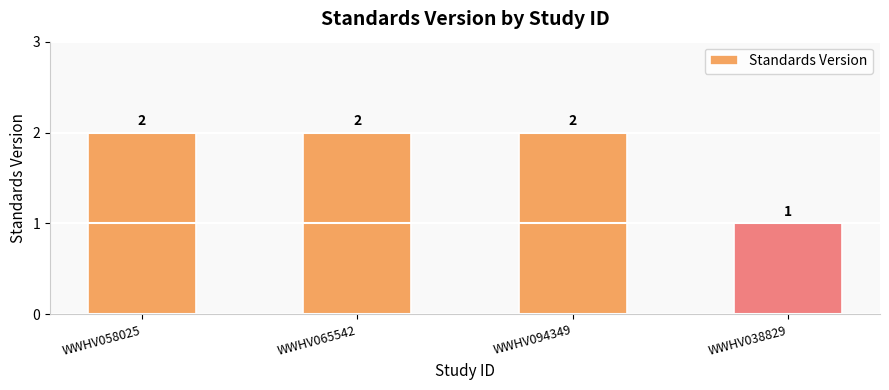

Are the bars horizontal?

No